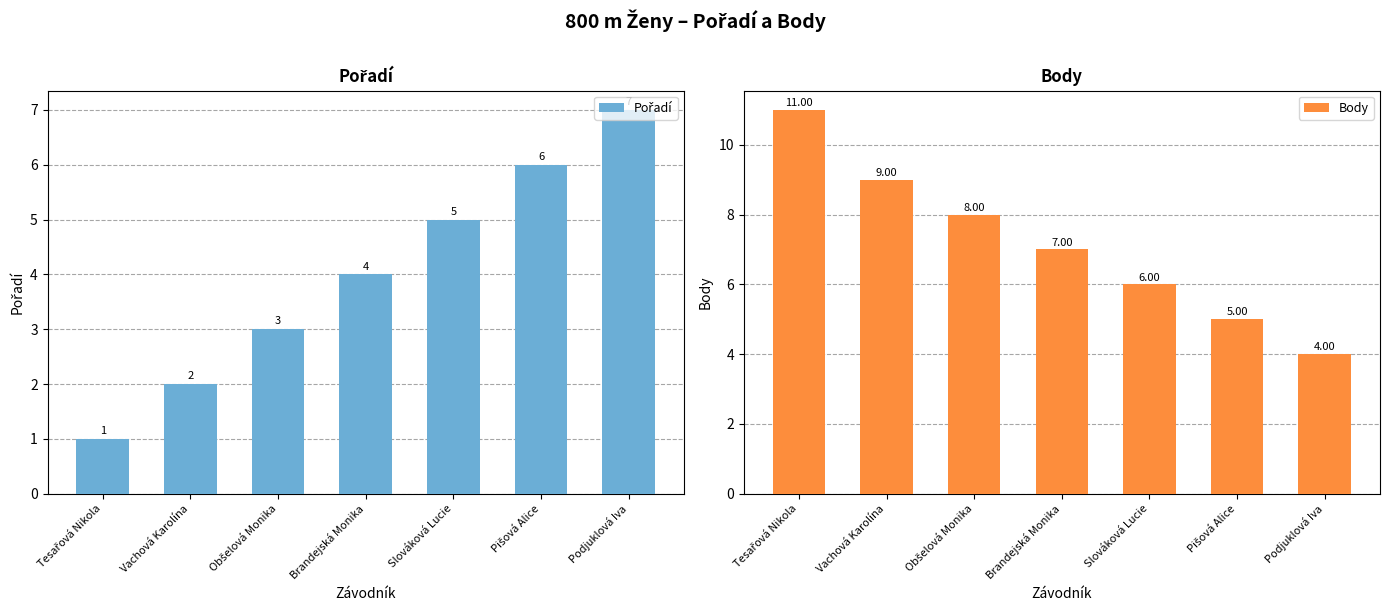

What is the sum of the Body values at Tesařová Nikola and Slováková Lucie?

17